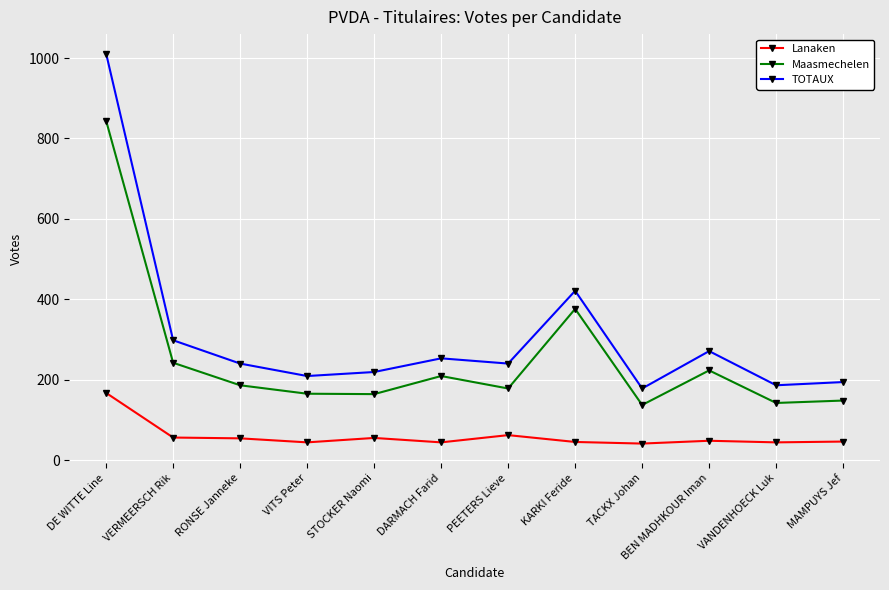

Rank the series at PEETERS Lieve from highest to lowest value.

TOTAUX, Maasmechelen, Lanaken